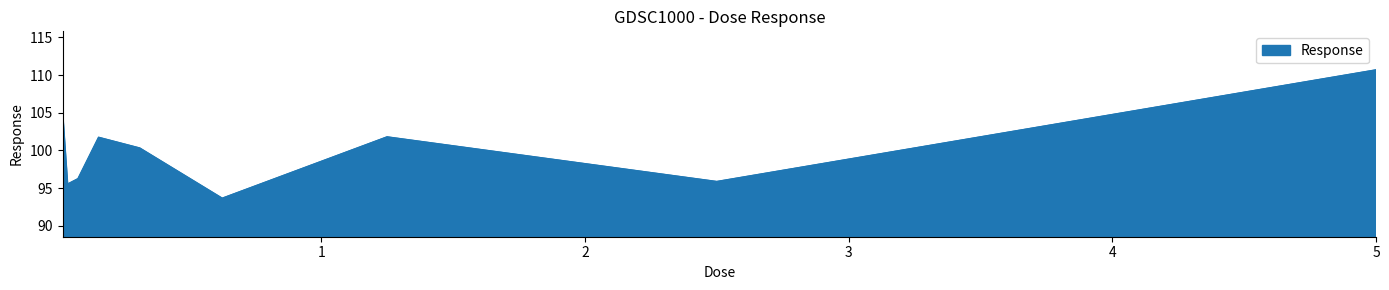

What is the maximum value shown in the chart?

110.7